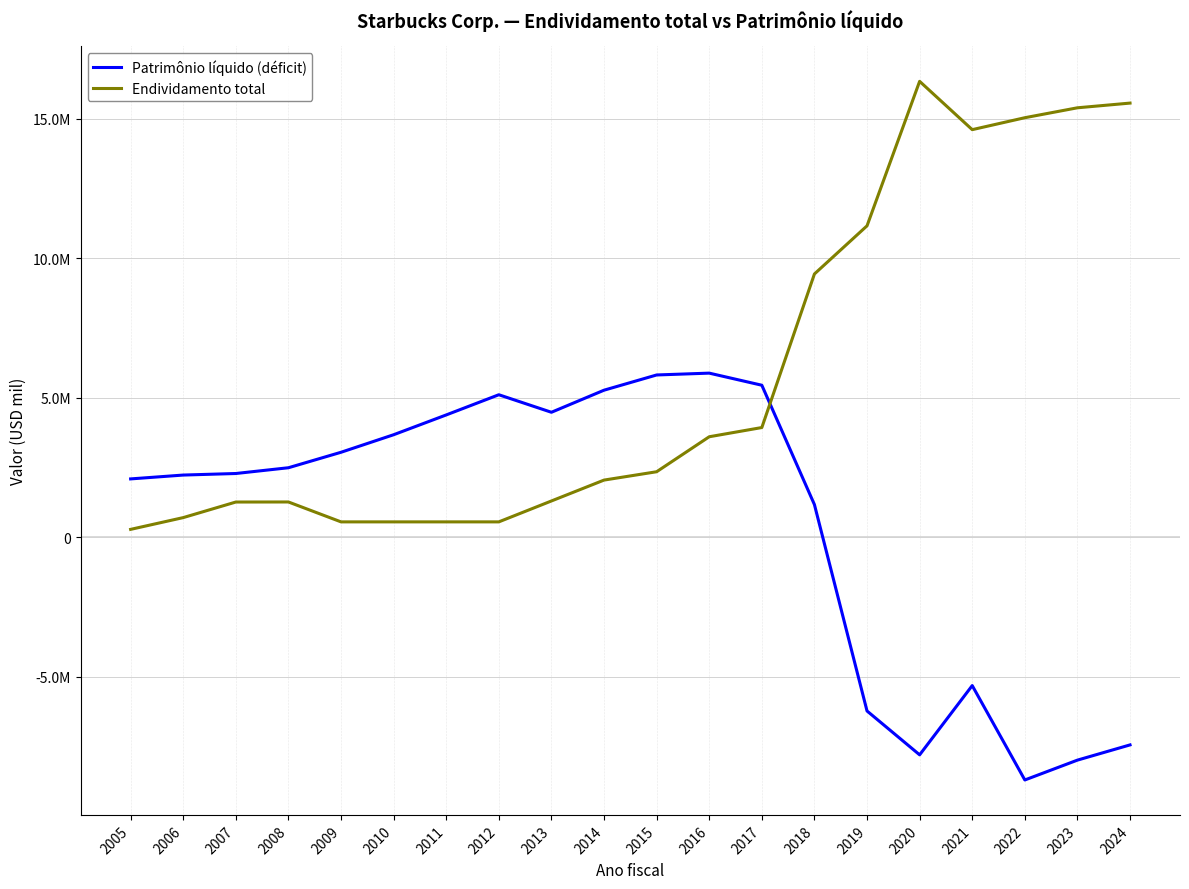

After their last crossing, which series has the higher values: Endividamento total or Patrimônio líquido (déficit)?

Endividamento total